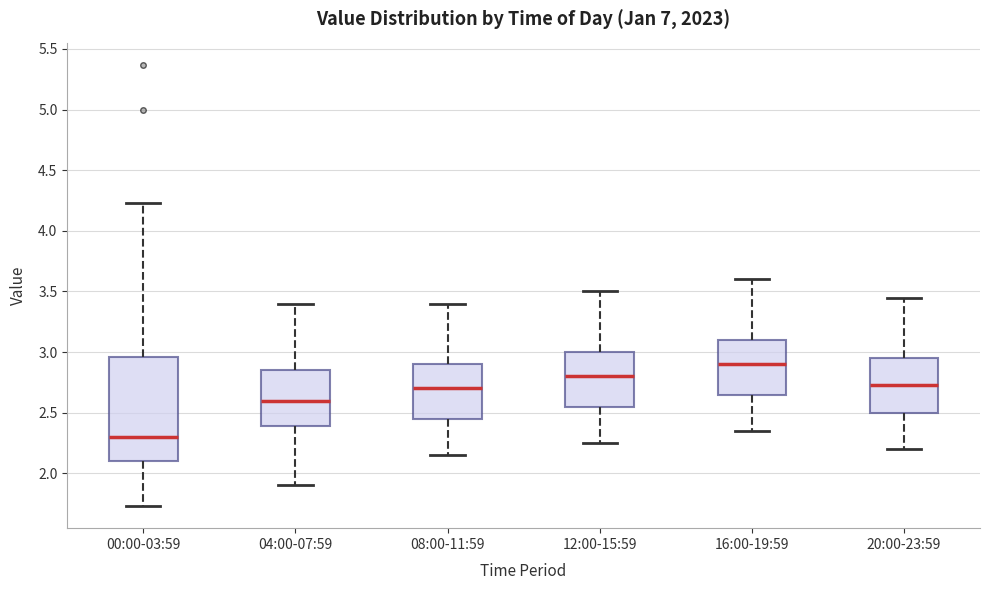

Reading left to right, read every box against the y-axis: the position of its median line, the range the box covers, and the ends of its whiskers. The values are not printed on the chart, so give them approximately, as read against the axis.

00:00-03:59: median 2.30, box 2.10 to 2.95, whiskers 1.75 to 4.25
04:00-07:59: median 2.60, box 2.40 to 2.85, whiskers 1.90 to 3.40
08:00-11:59: median 2.70, box 2.45 to 2.90, whiskers 2.15 to 3.40
12:00-15:59: median 2.80, box 2.55 to 3.00, whiskers 2.25 to 3.50
16:00-19:59: median 2.90, box 2.65 to 3.10, whiskers 2.35 to 3.60
20:00-23:59: median 2.75, box 2.50 to 2.95, whiskers 2.20 to 3.45